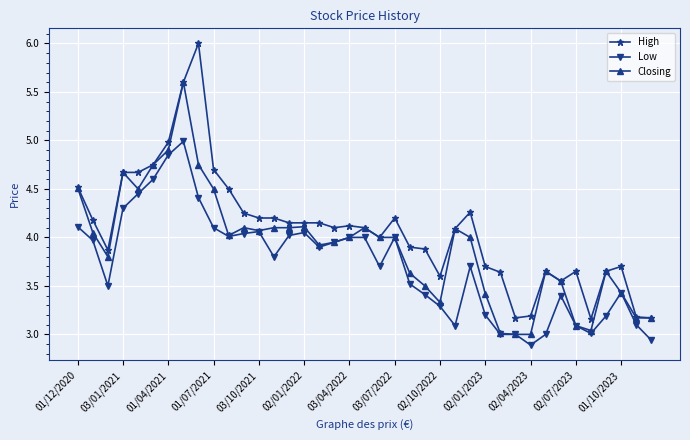

Rank the series by their maximum value, from highest to lowest.

High, Closing, Low